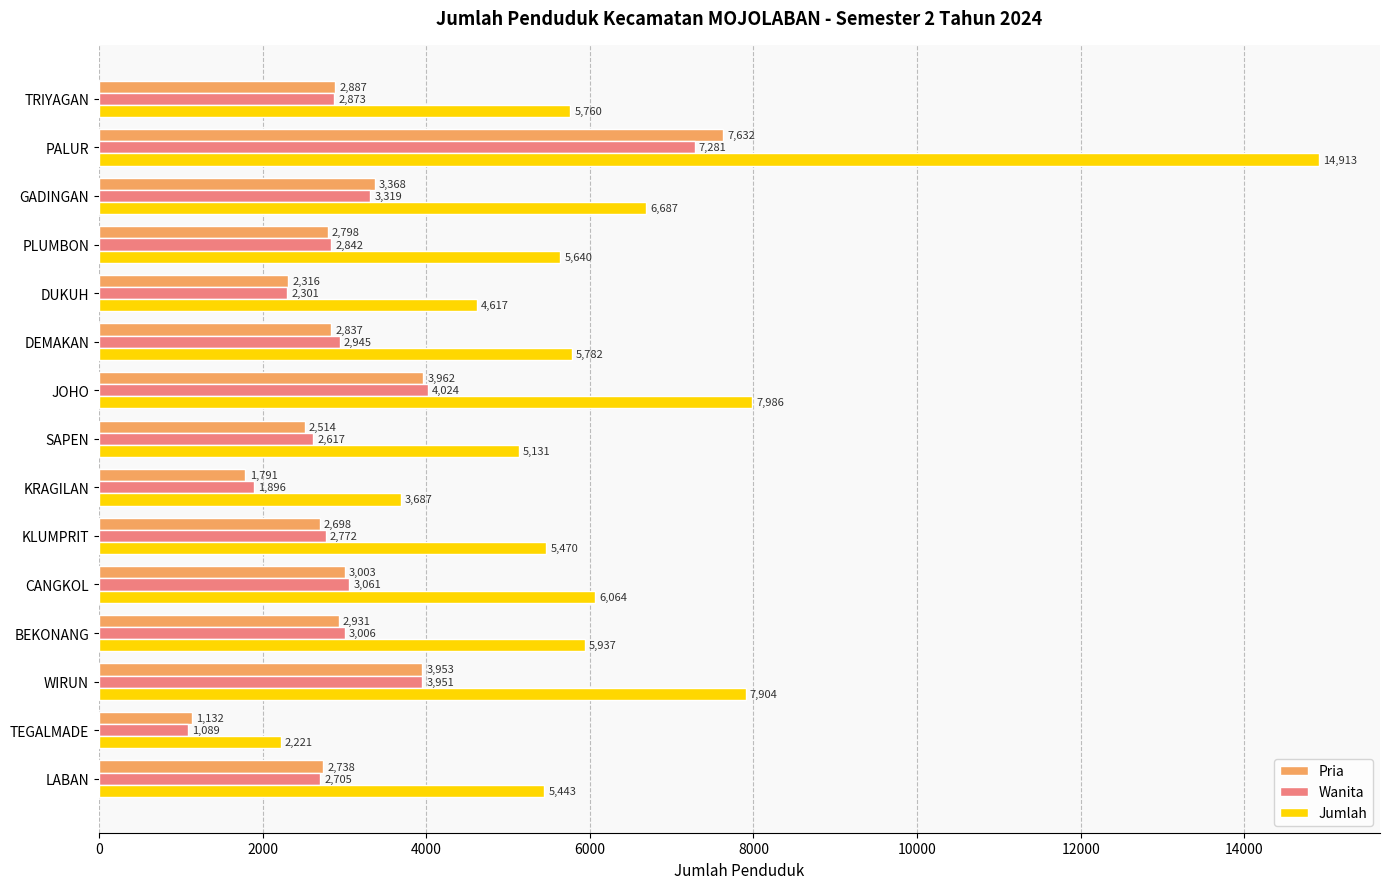

What value does the Jumlah series have at JOHO, to the nearest 50?

8000